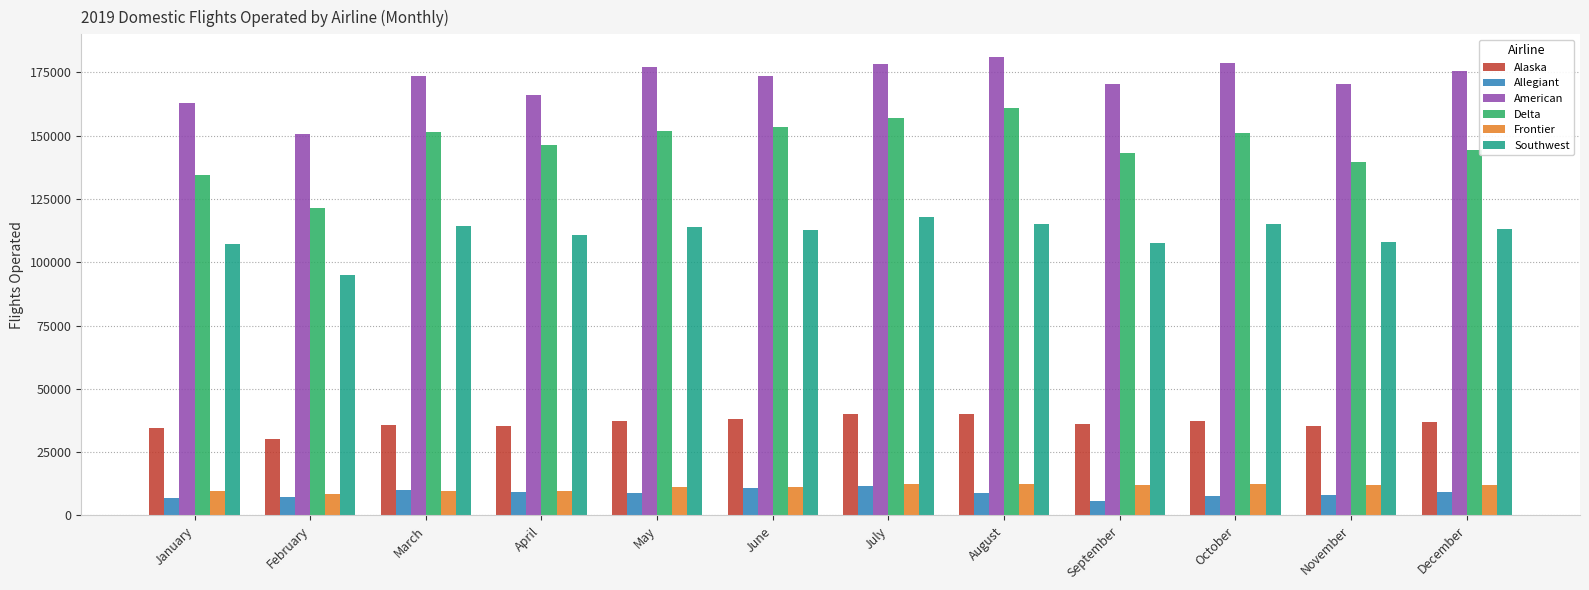

How many bars are there in each group?

6